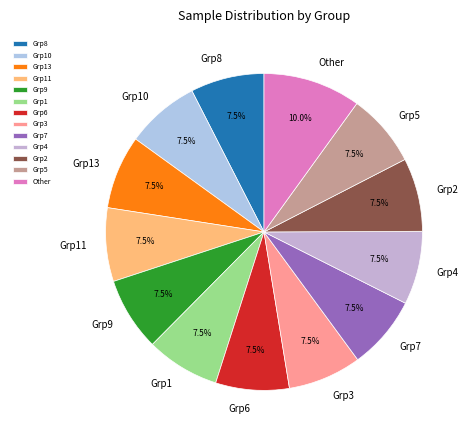

What is the ratio of the value at Grp3 to the value at Grp6?

1.0